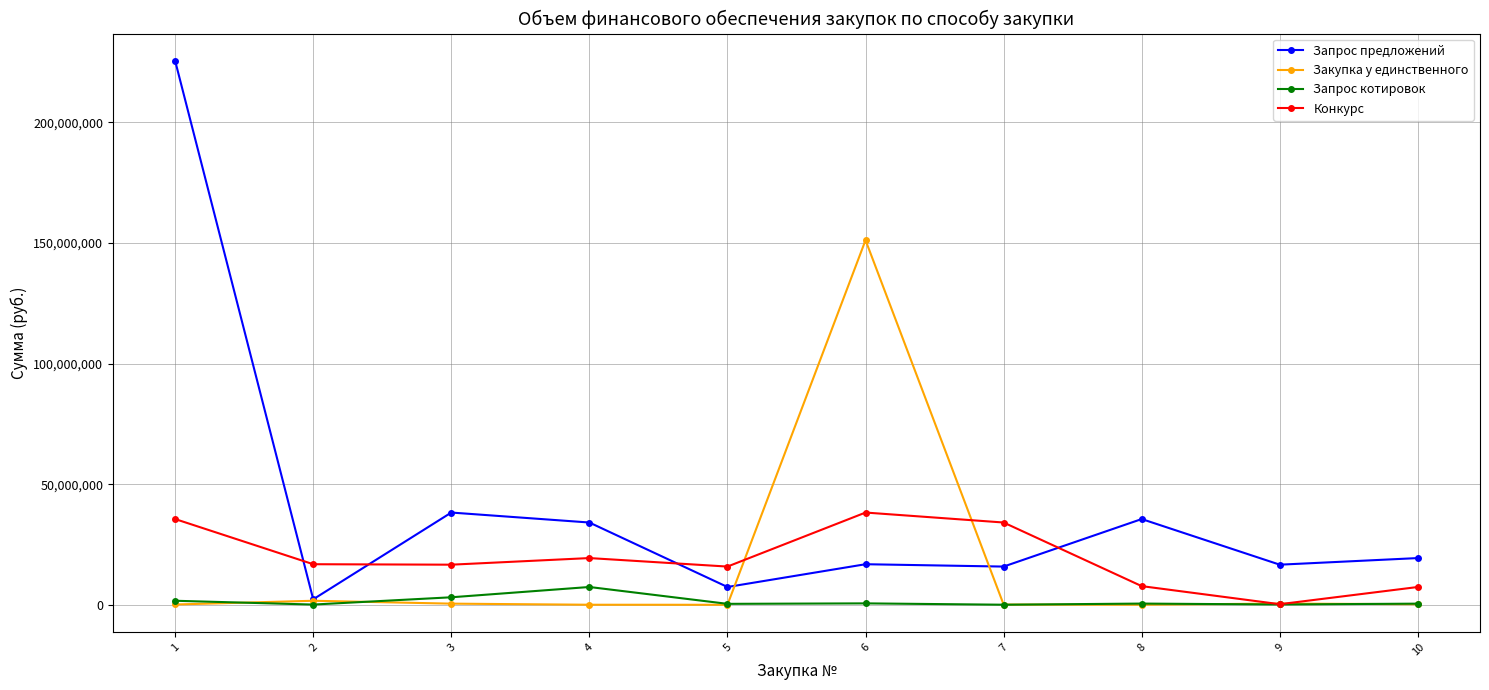

What is the maximum value shown in the chart?

225528150.0